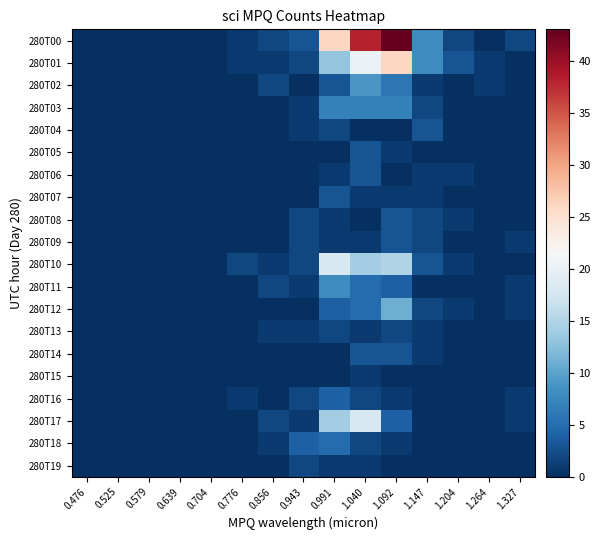

Which series has the largest range (max minus min)?

280T00